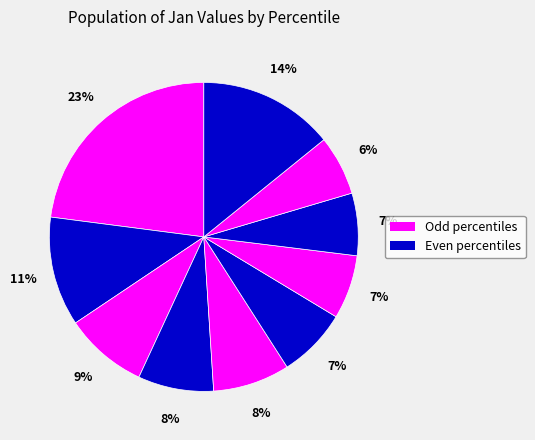

Count the number of slices in the pie.

10